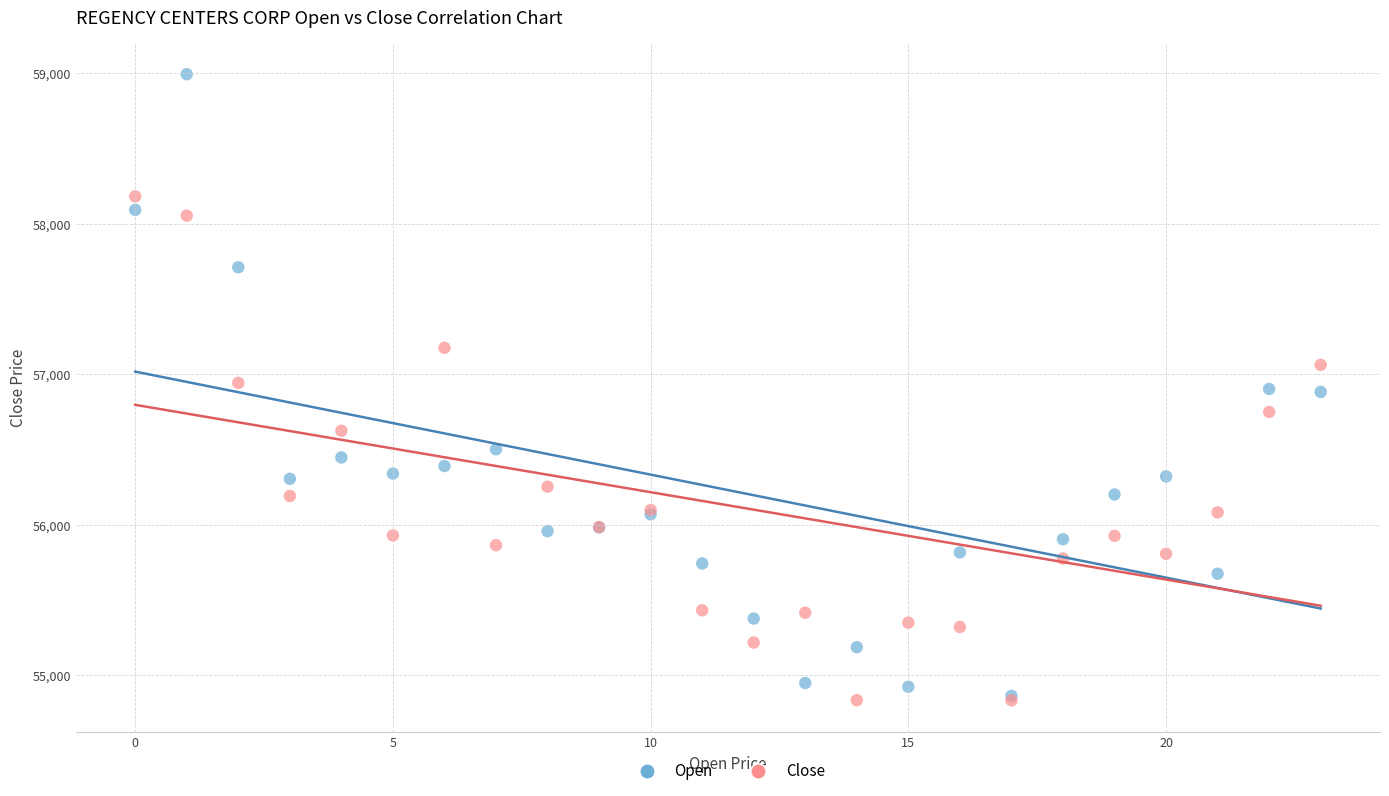

Which series contains the highest Y value?

Open